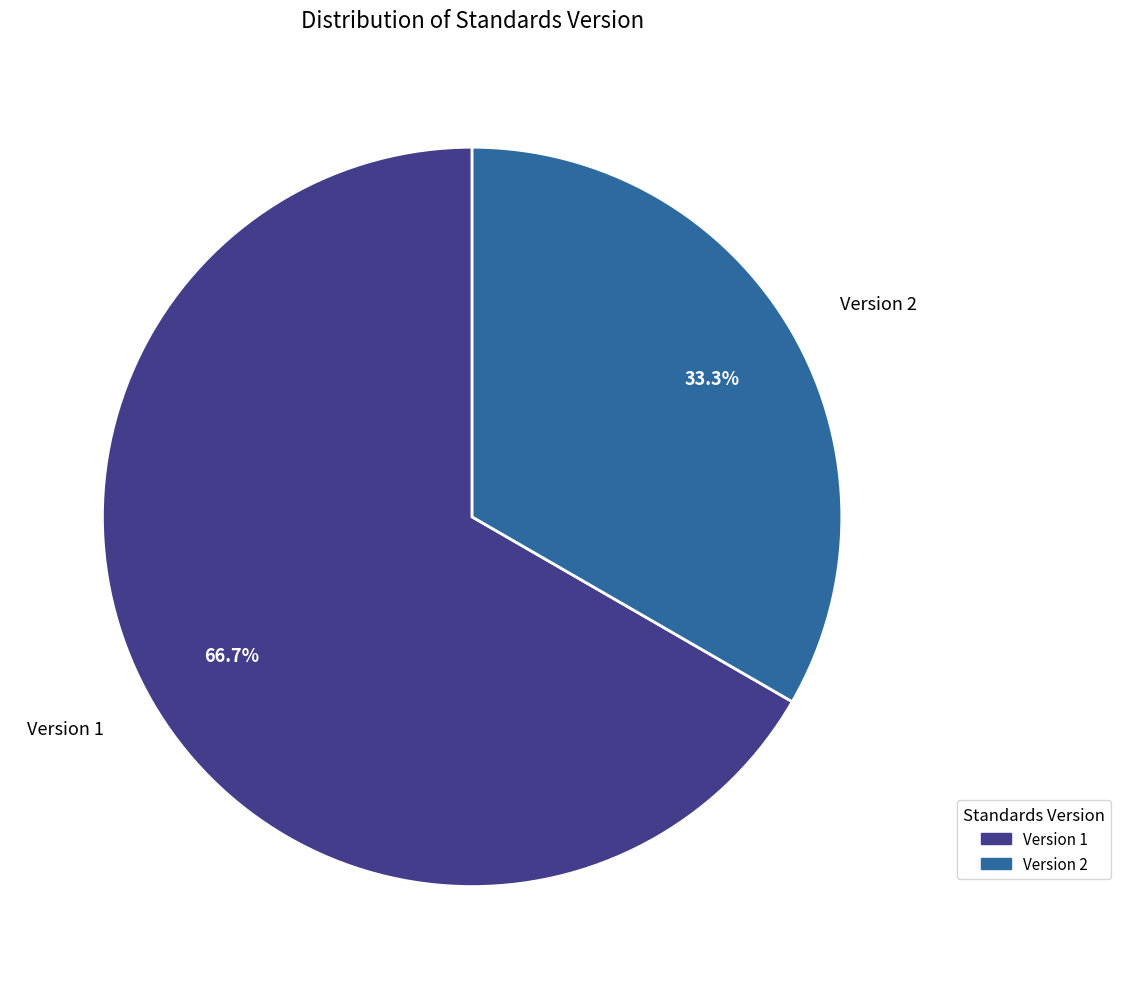

To the nearest percent, what is the difference between the largest and smallest slice percentages?

33%